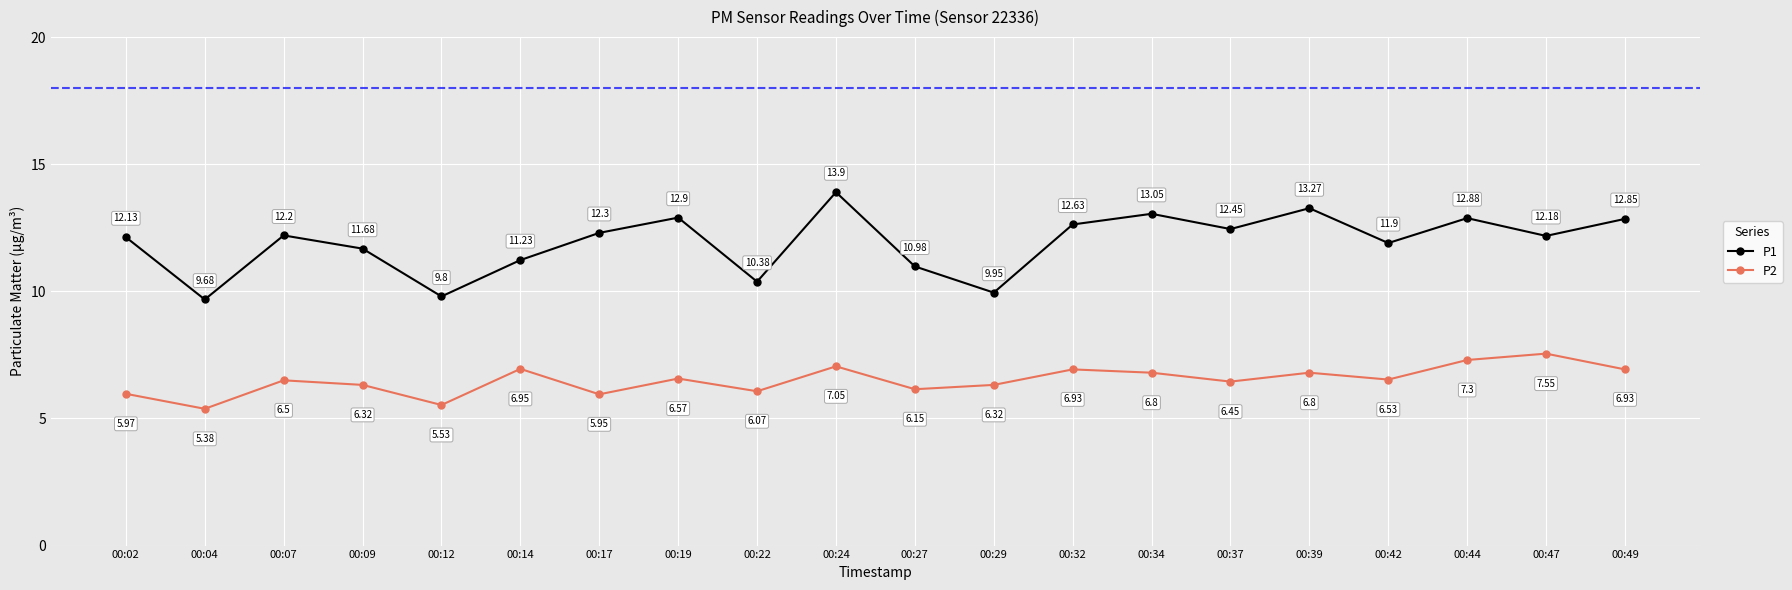

Is it true that P2 equals 6.8 at 00:39?

True